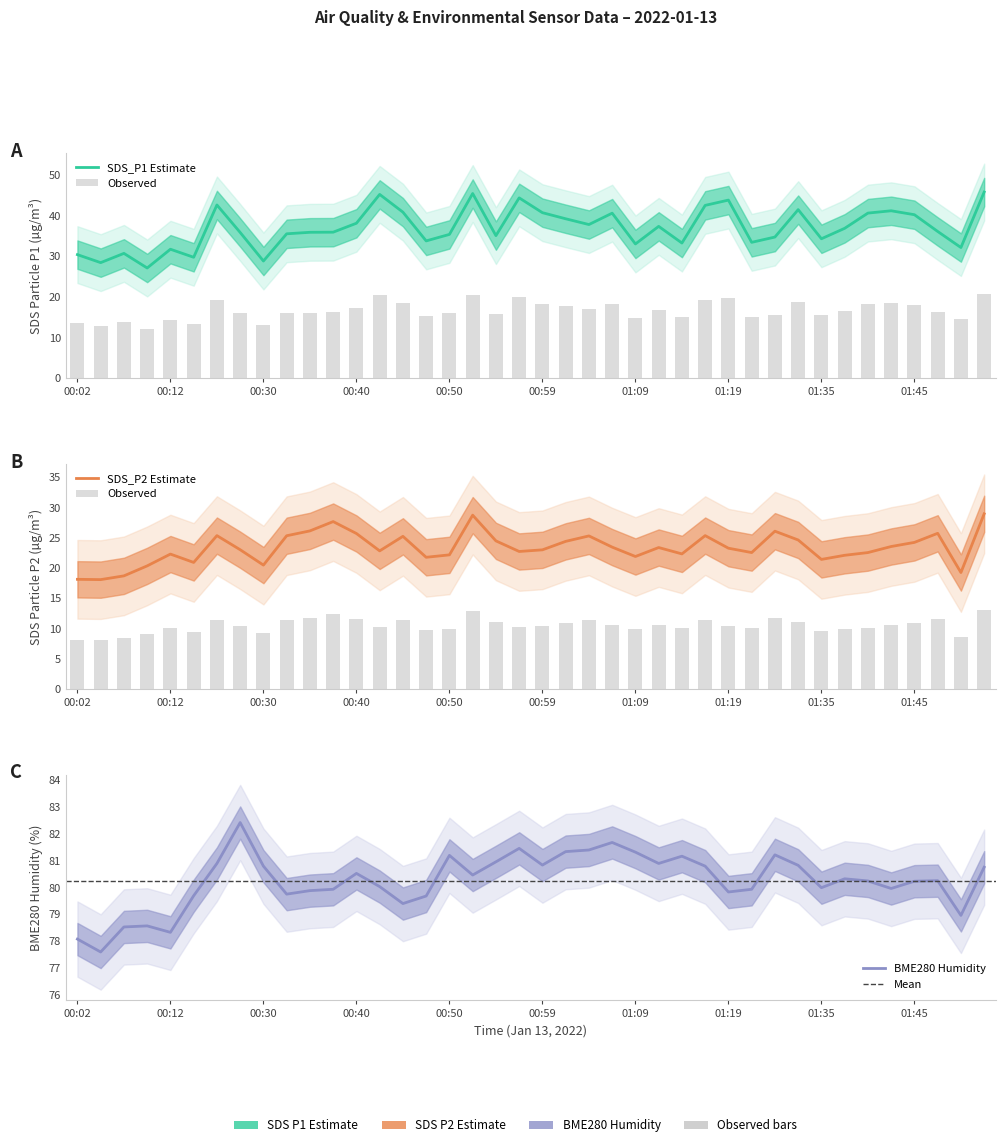

How many groups of bars are there?

40